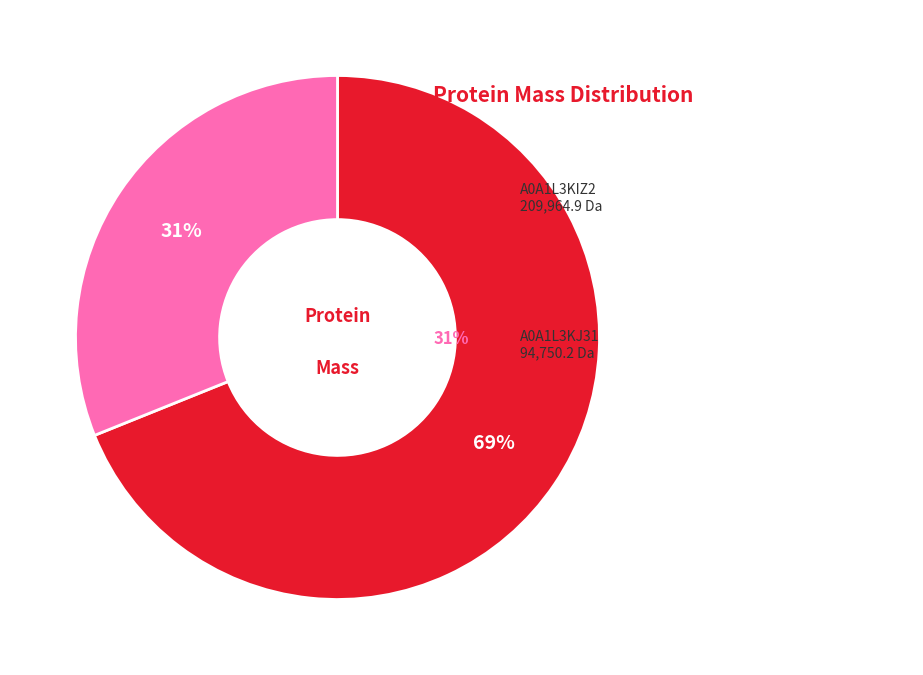

Does any single category account for the majority?

Yes